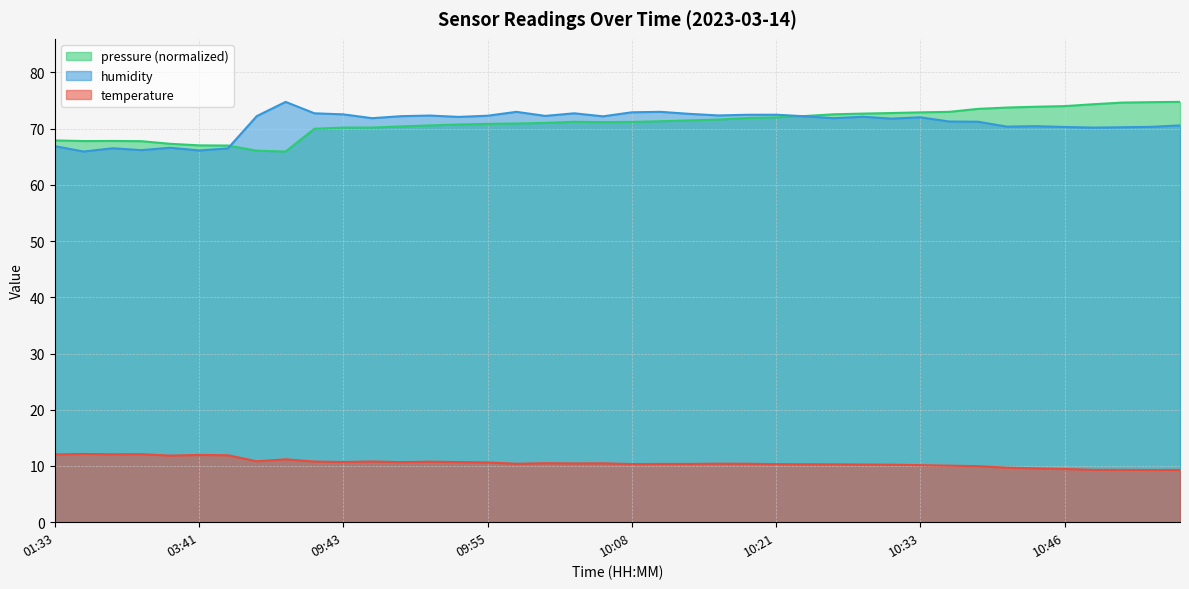

True or false: temperature and humidity cross at least once.

False